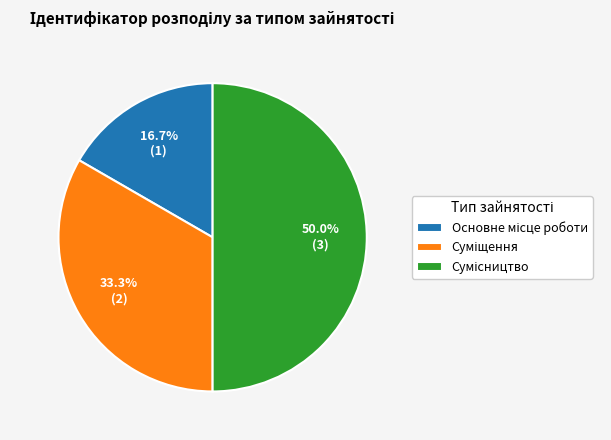

Is there a majority slice in this chart?

No